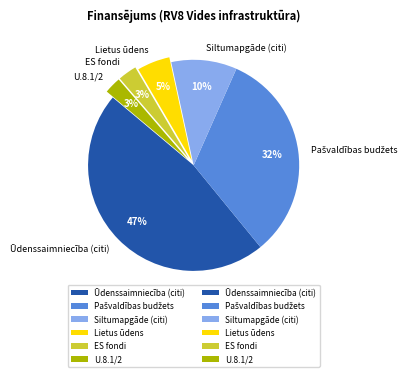

Between Lietus ūdens and ES fondi, which is larger?

Lietus ūdens